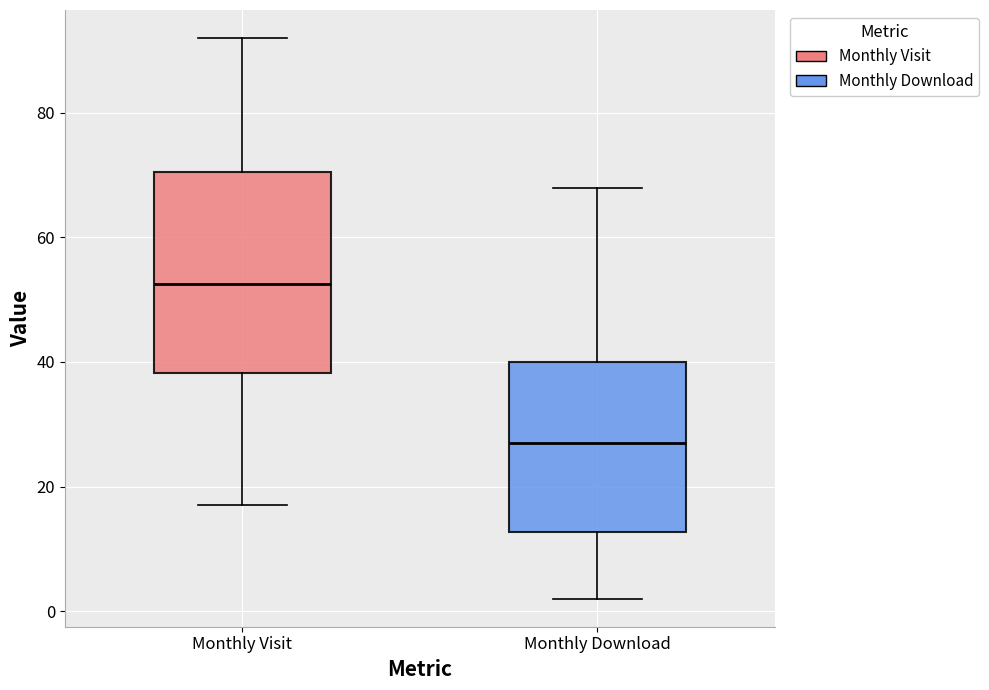

Comparing the boxes themselves (not the whiskers), which one is the tallest?

Monthly Visit